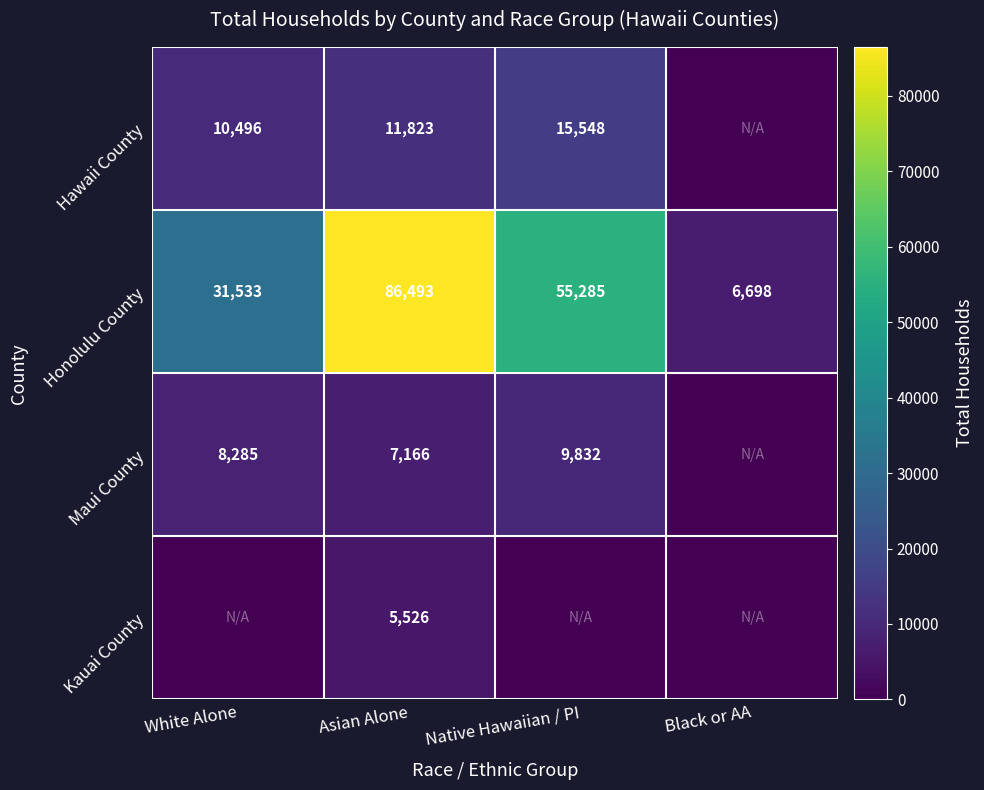

List the labels in order of Honolulu County value, smallest first.

Black or AA, White Alone, Native Hawaiian / PI, Asian Alone